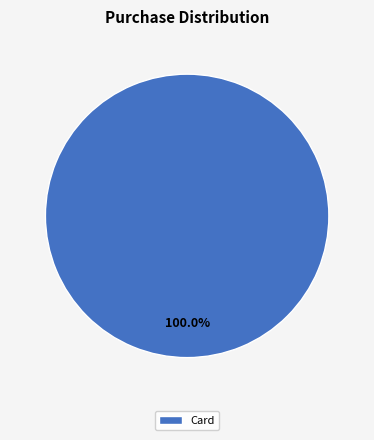

Does any single category account for the majority?

Yes